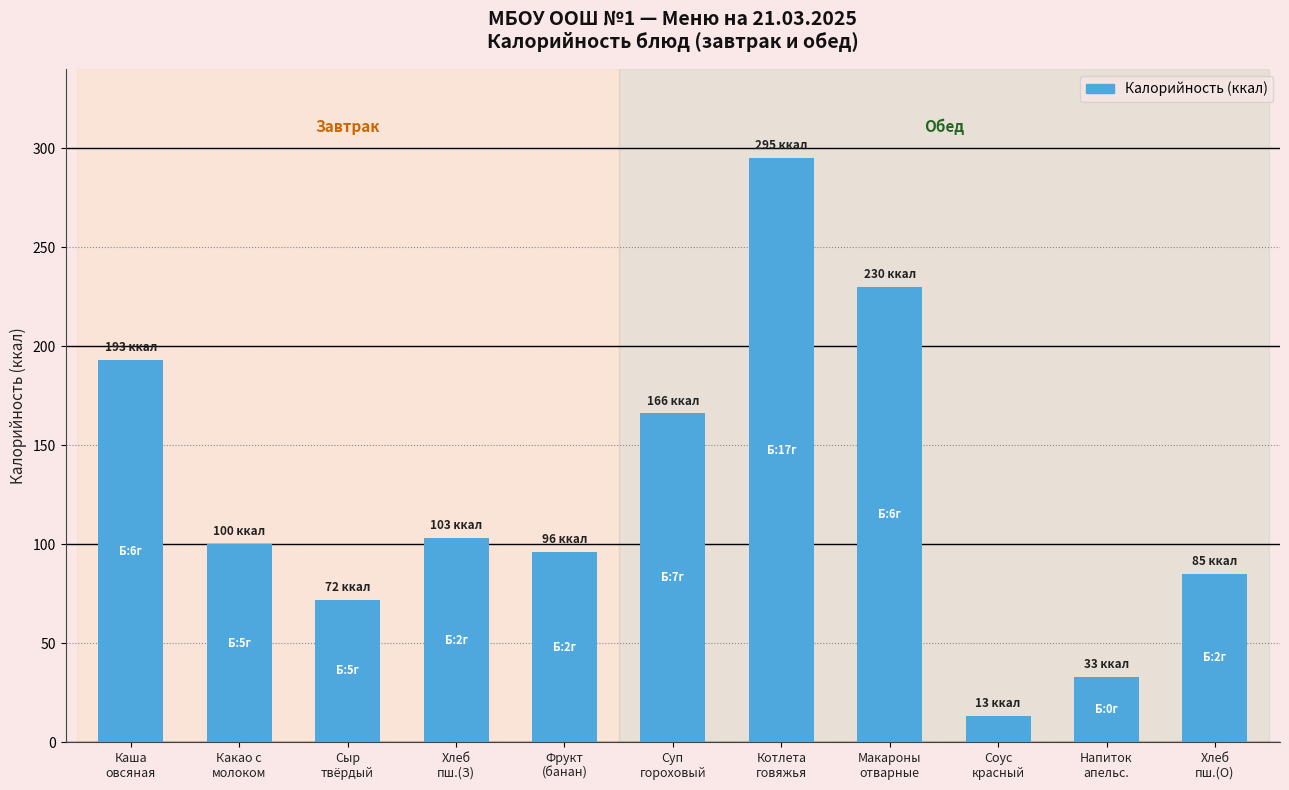

Is it true that the value at Котлета
говяжья is 74?

False